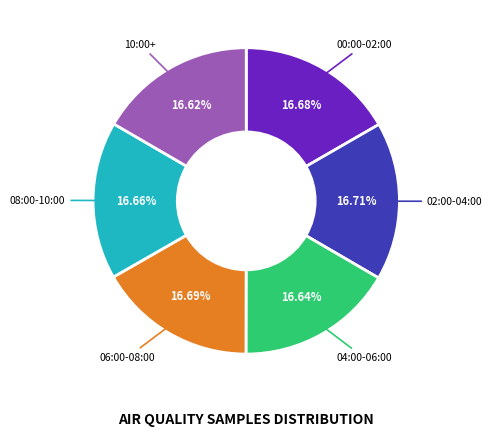

Is the sum of 00:00-02:00 and 08:00-10:00 greater than half?

No